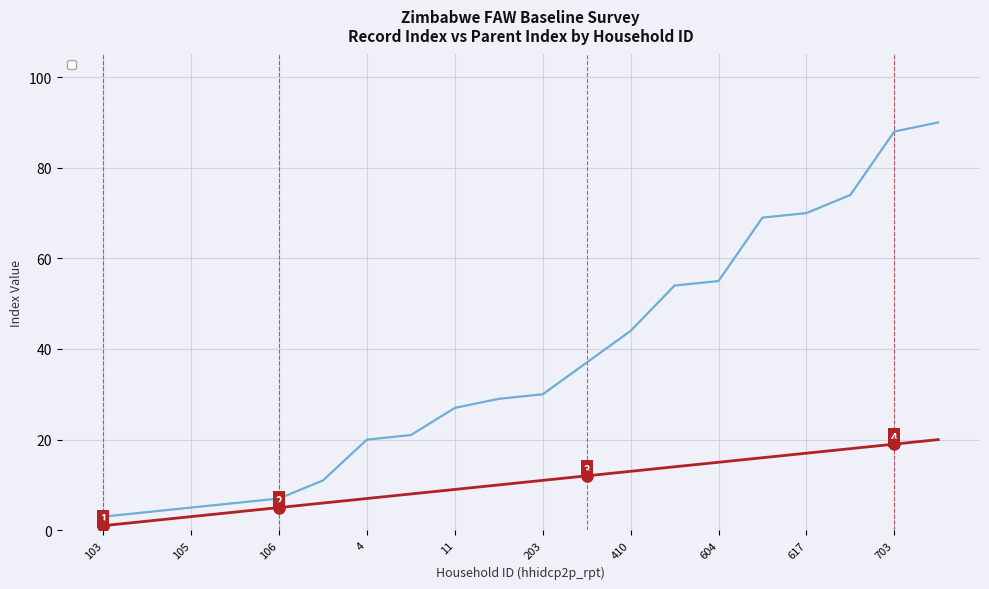

The _parent_index series shows 31 at 4. True or false?

False